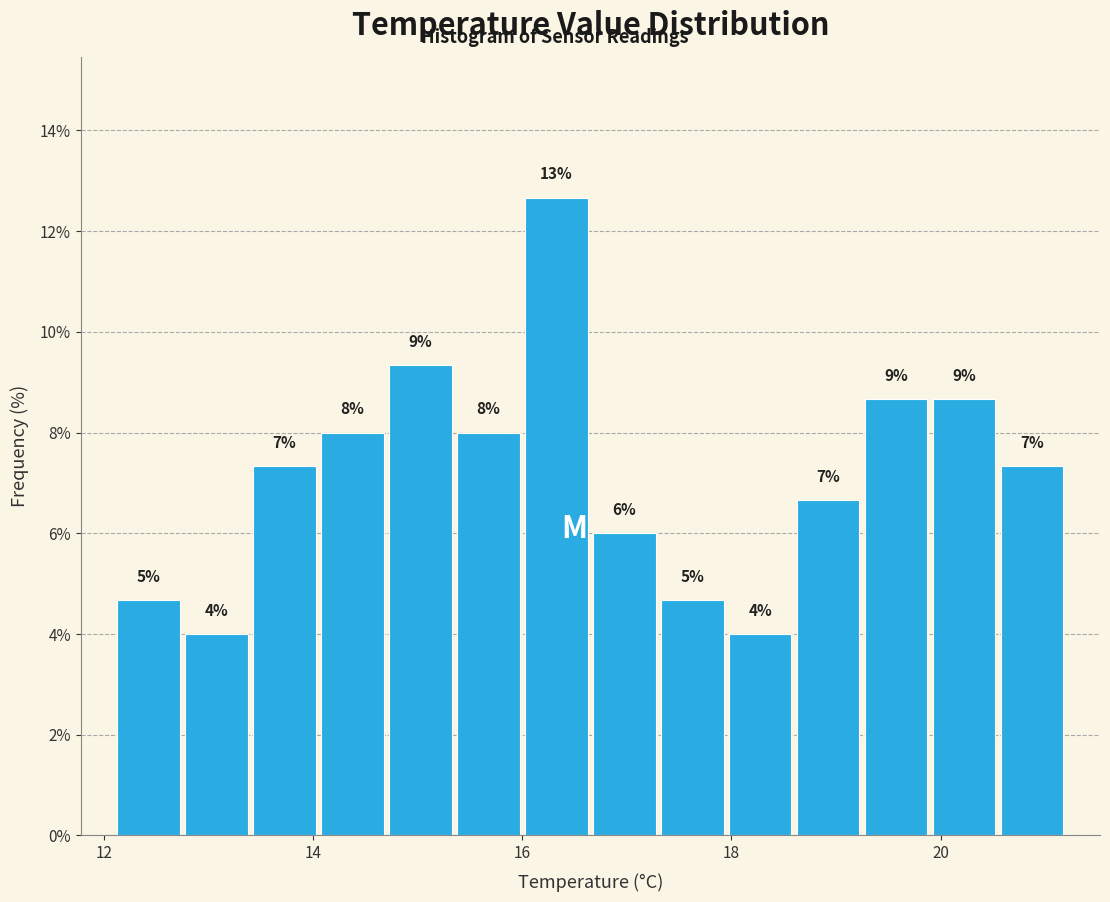

Read against the x-axis, roughly where is the centre of the tallest bar?

16.4